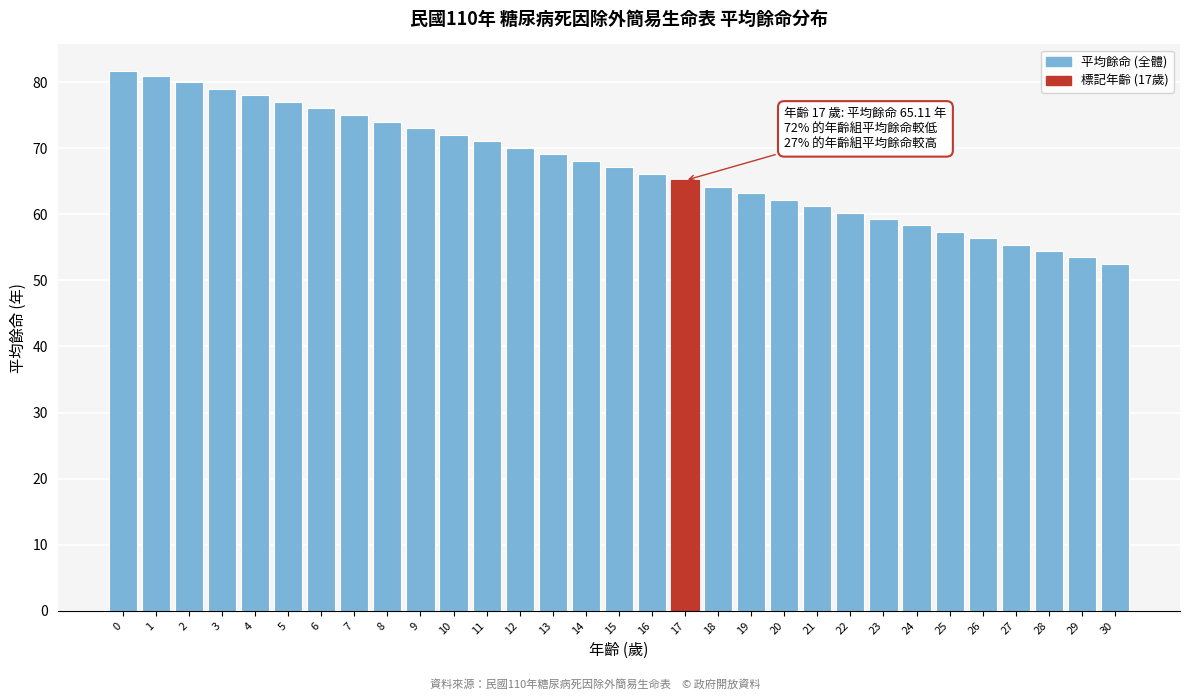

What is the value of the 27th bar from the left?

56.4